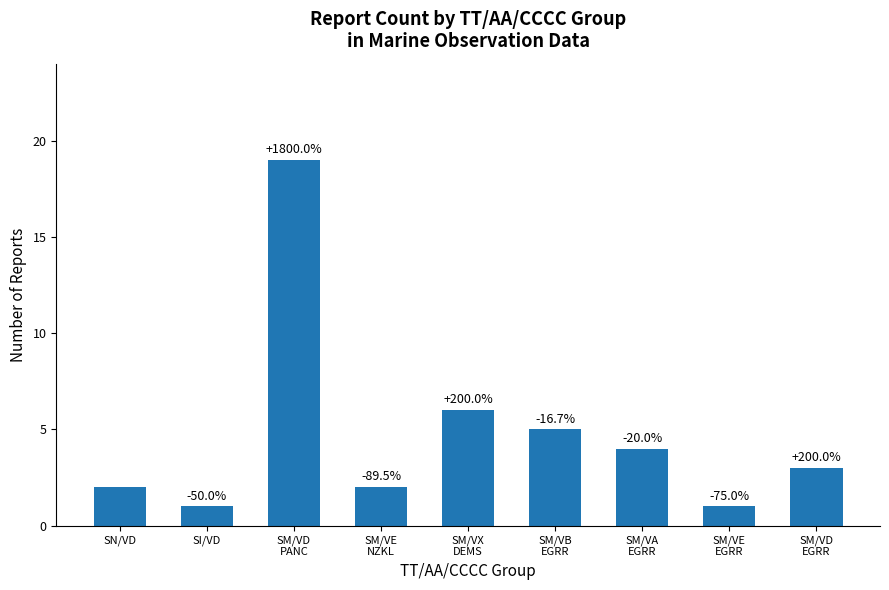

Does the chart contain any negative values?

No